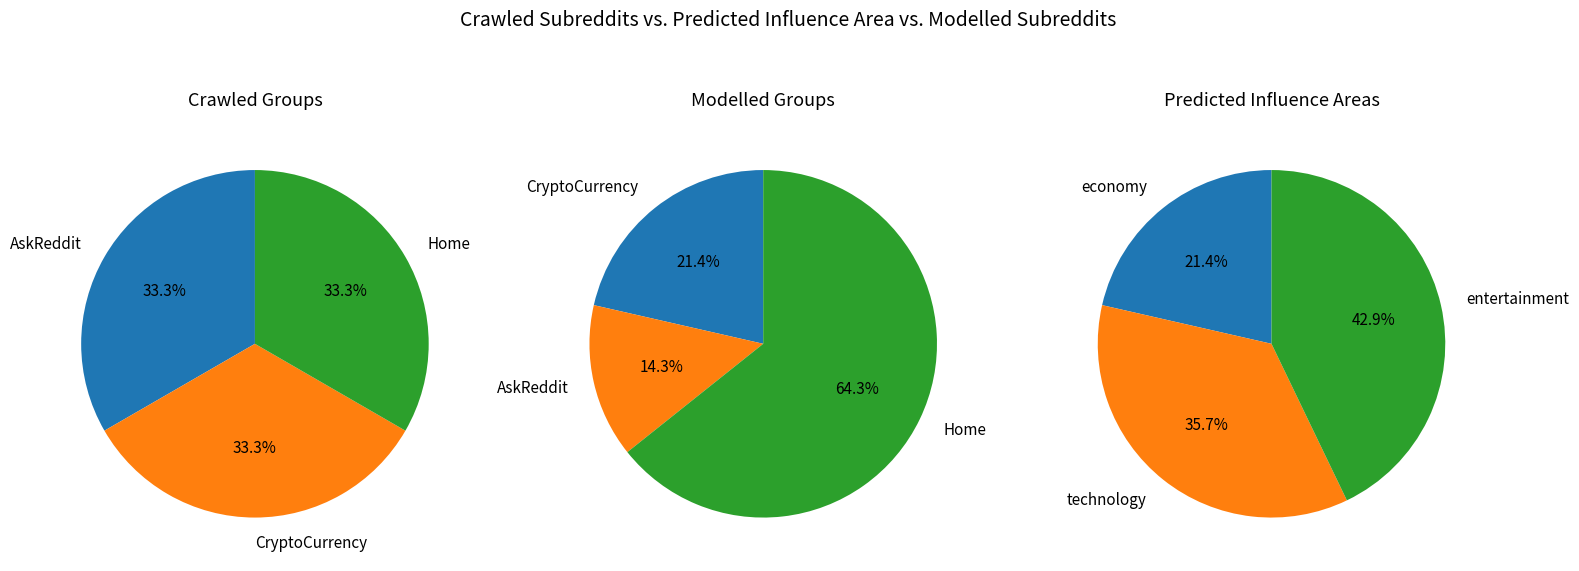

Does any single category account for the majority?

No